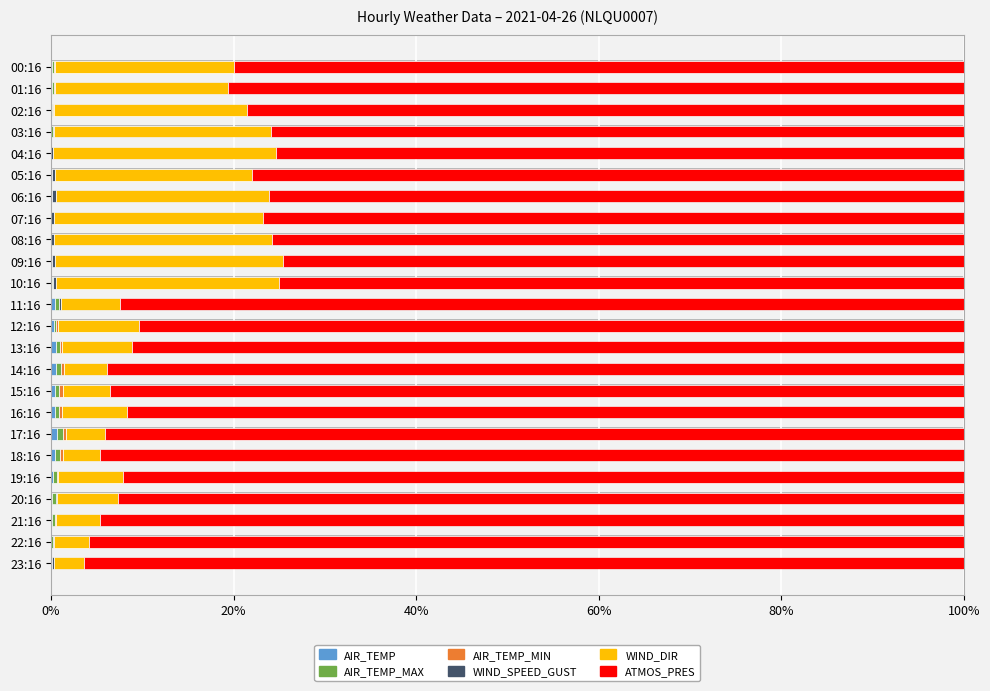

The value of AIR_TEMP at 11:16 is 0.4. True or false?

True